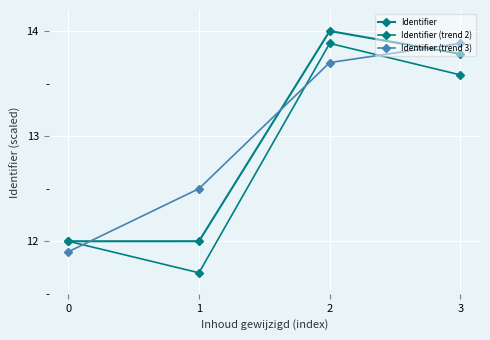

What is the sum of all Identifier (trend 3) values?

52.0